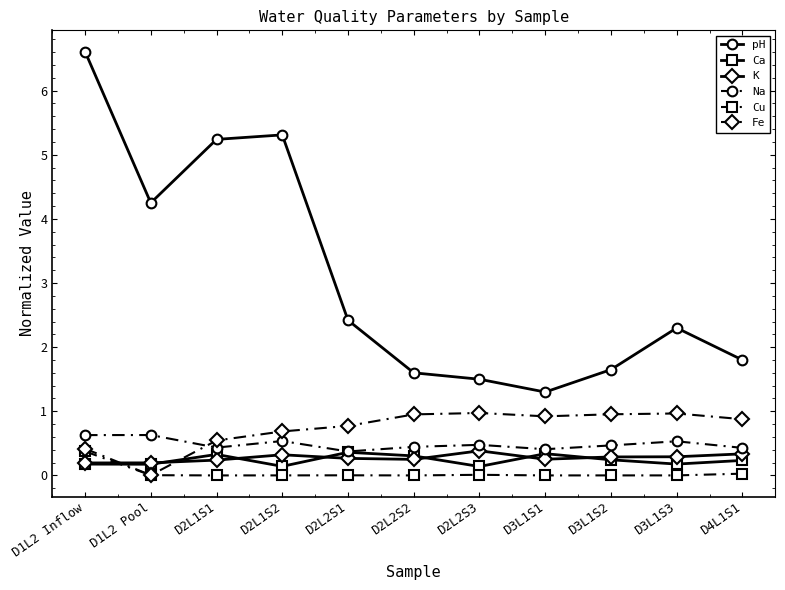

At which category is the sum across all series the highest?

D1L2 Inflow